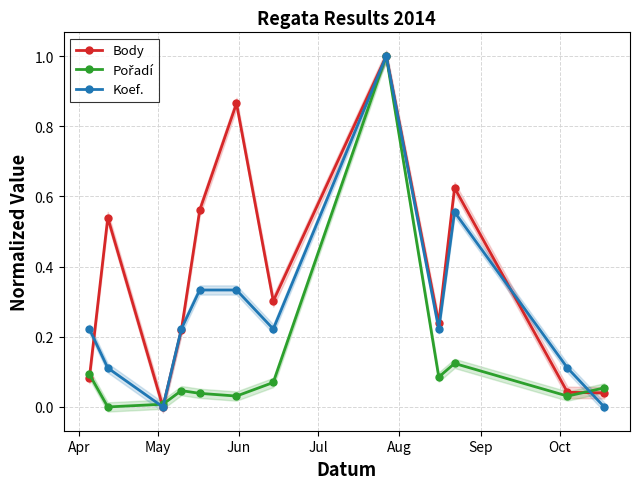

In Body, how many points are higher than both neighbors (excluding endpoints)?

4